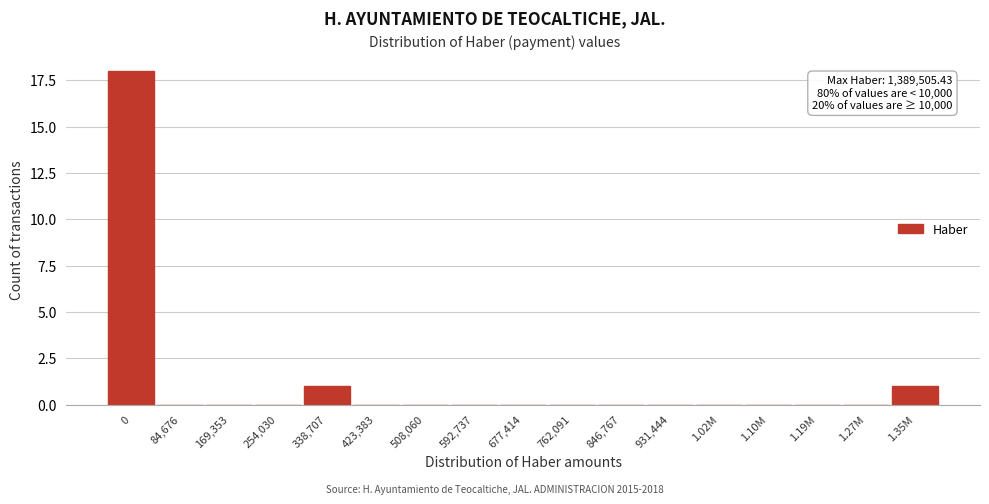

Reading left to right, list all the values displayed in this chart.

0=18	84,676=0	169,353=0	254,030=0	338,707=1	423,383=0	508,060=0	592,737=0	677,414=0	762,091=0	846,767=0	931,444=0	1.02M=0	1.10M=0	1.19M=0	1.27M=0	1.35M=1